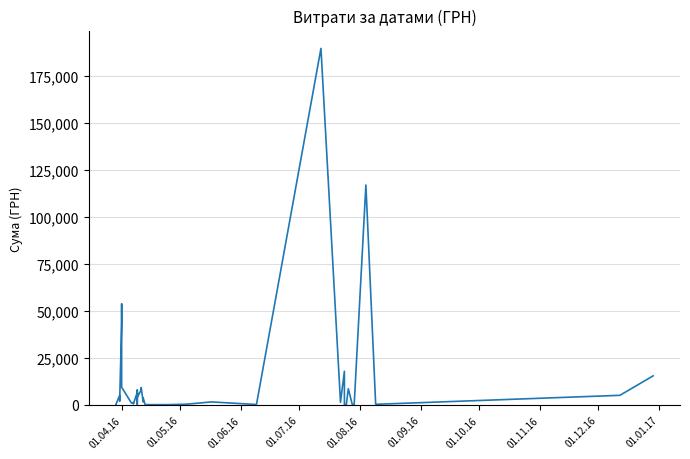

Does the chart display data point markers on the line(s)?

No